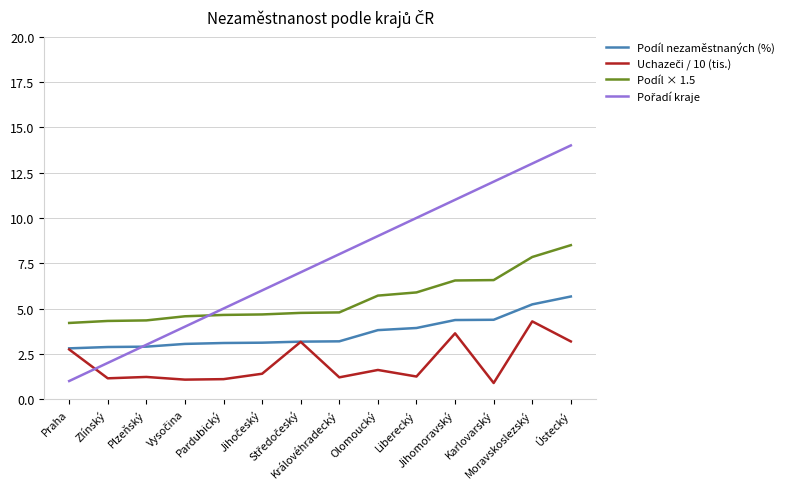

What is the total value across all series at Ústecký?

31.3